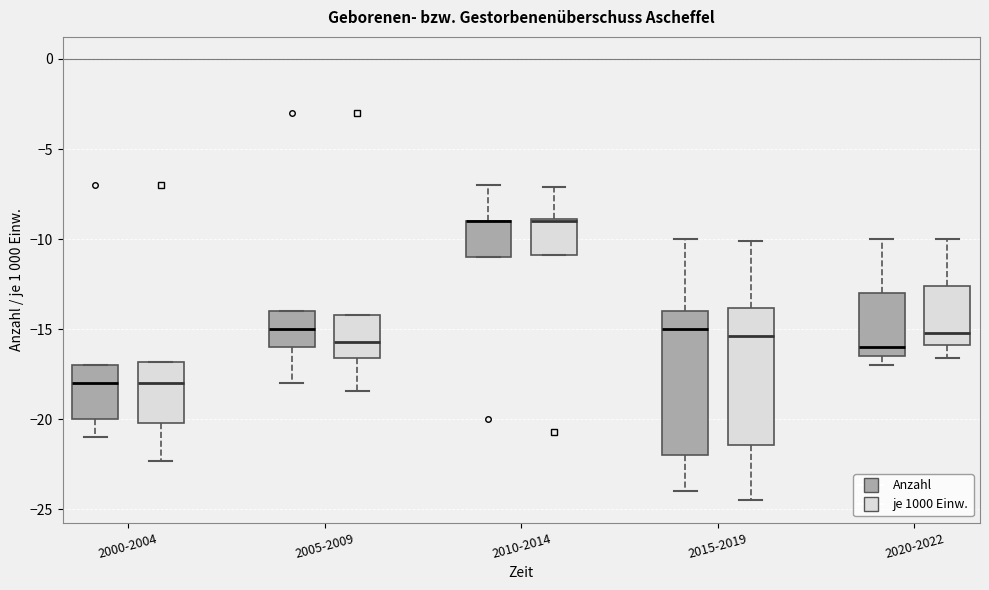

Reading left to right, transcribe this box plot: for each box, give where its median line is, the range the box spans, and where its two whiskers end, as read against the y-axis. The values are not printed on the chart, so give them approximately, as read against the axis.

2000-2004 (Anzahl): median -18.0, box -20.0 to -17.0, whiskers -21.0 to -17.0
2000-2004 (je 1000 Einw.): median -18.0, box -20.0 to -17.0, whiskers -22.5 to -17.0
2005-2009 (Anzahl): median -15.0, box -16.0 to -14.0, whiskers -18.0 to -14.0
2005-2009 (je 1000 Einw.): median -15.5, box -16.5 to -14.0, whiskers -18.5 to -14.0
2010-2014 (Anzahl): median -9.0 (drawn on the box's upper edge), box -11.0 to -9.0, whiskers -11.0 to -7.0
2010-2014 (je 1000 Einw.): median -9.0 (drawn on the box's upper edge), box -11.0 to -9.0, whiskers -11.0 to -7.0
2015-2019 (Anzahl): median -15.0, box -22.0 to -14.0, whiskers -24.0 to -10.0
2015-2019 (je 1000 Einw.): median -15.5, box -21.5 to -14.0, whiskers -24.5 to -10.0
2020-2022 (Anzahl): median -16.0, box -16.5 to -13.0, whiskers -17.0 to -10.0
2020-2022 (je 1000 Einw.): median -15.0, box -16.0 to -12.5, whiskers -16.5 to -10.0